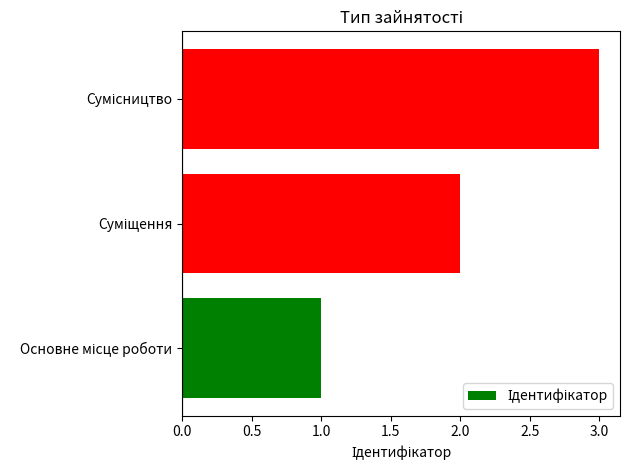

What is the maximum value shown in the chart?

3